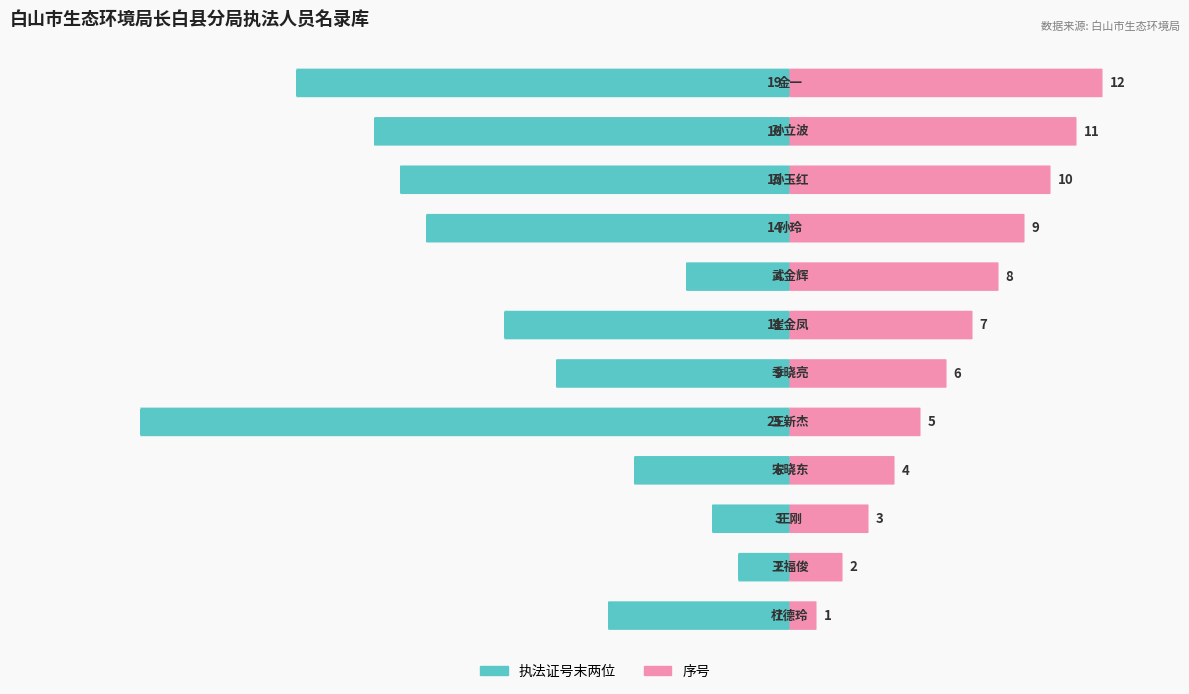

How many bars are there in total?

24